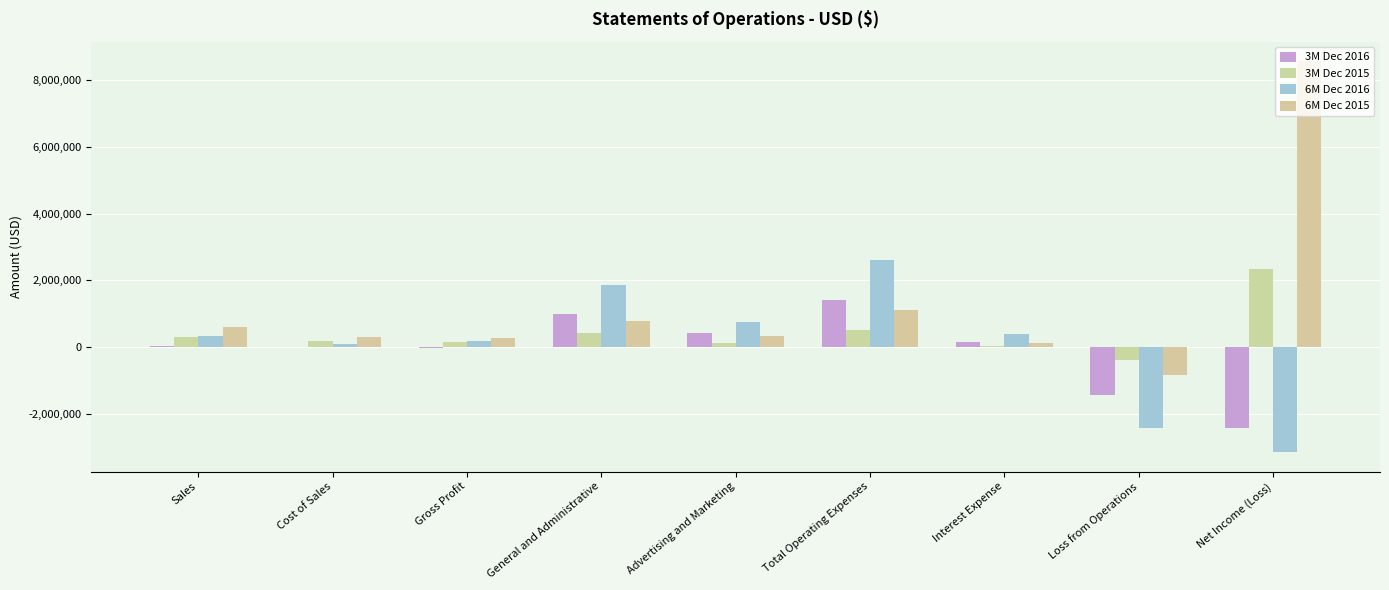

The value of 6M Dec 2016 at Gross Profit is 336157. True or false?

False